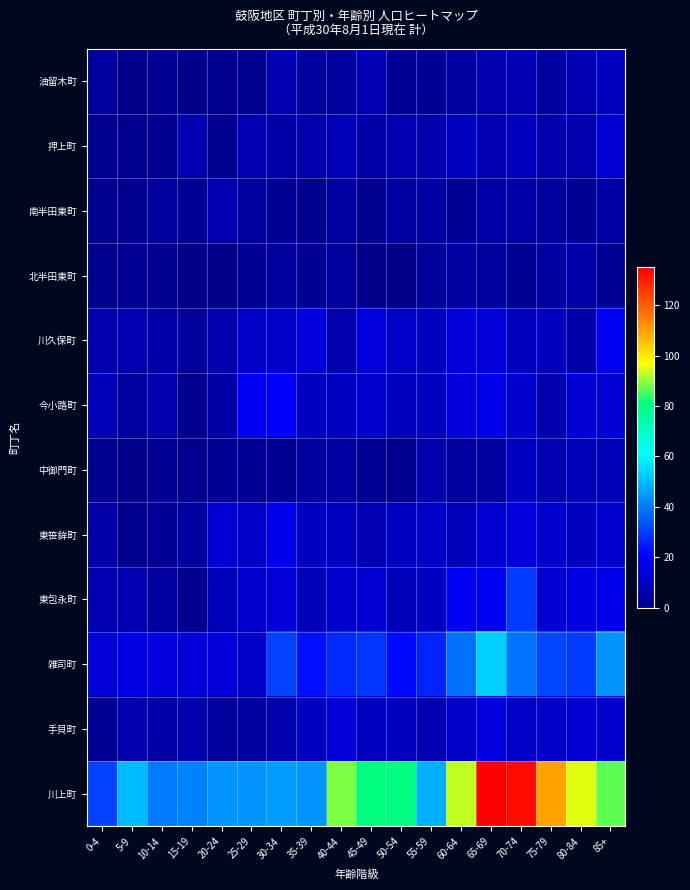

At 10-14, list the series in order from smallest to largest.

押上町, 北半田東町, 油留木町, 中御門町, 東笹鉾町, 南半田東町, 東包永町, 川久保町, 手貝町, 今小路町, 雑司町, 川上町